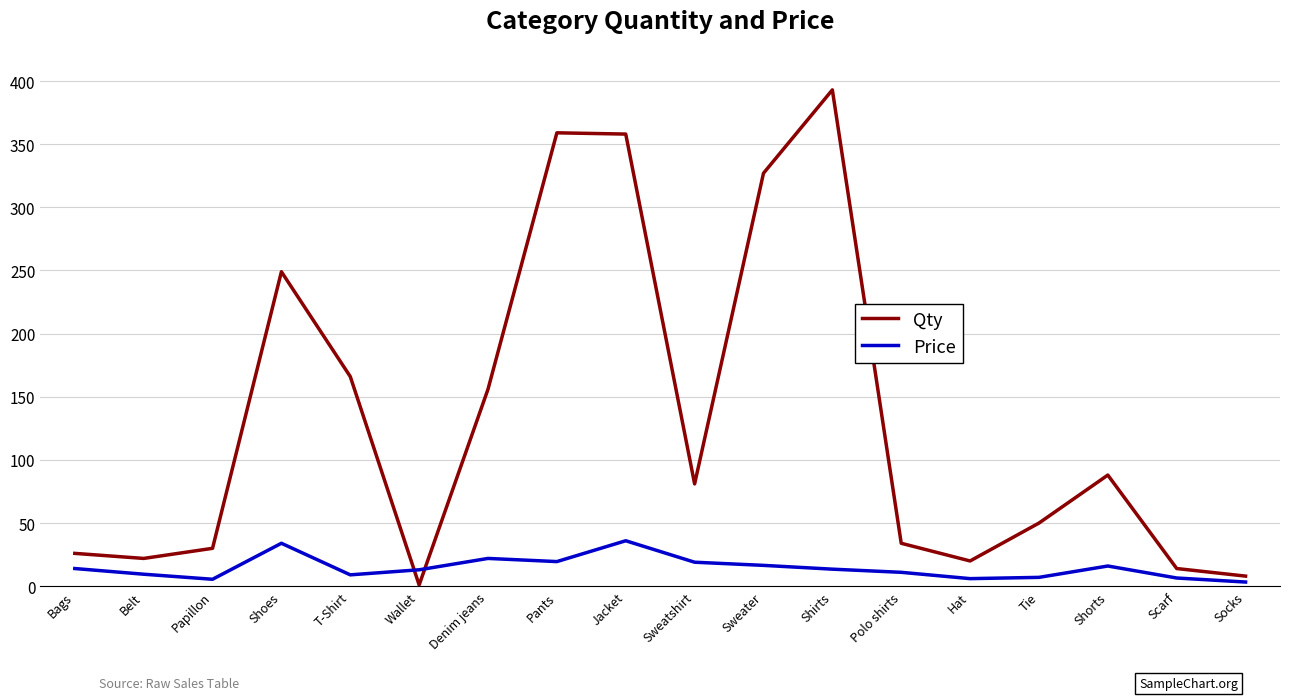

Which label corresponds to the largest value in the chart?

Shirts